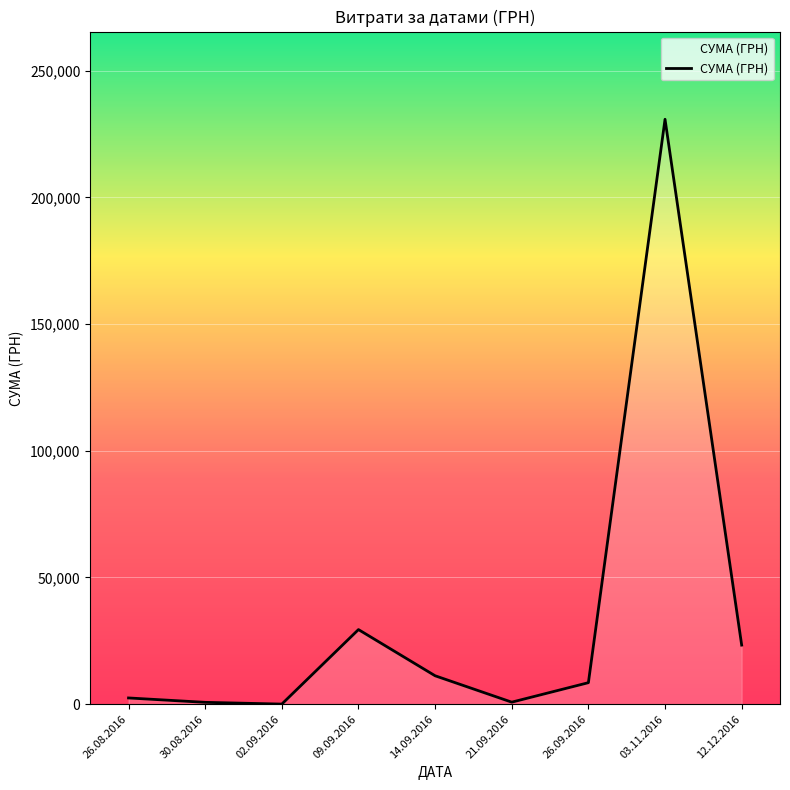

What is the smallest value displayed?

17.4